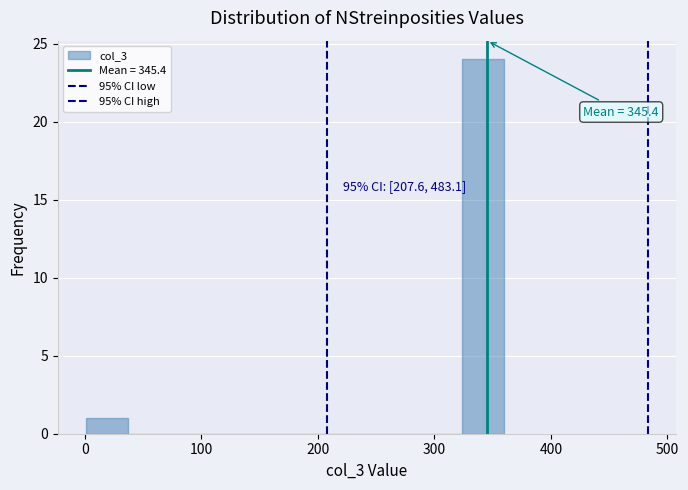

Read against the x-axis, roughly where is the centre of the tallest bar?

340